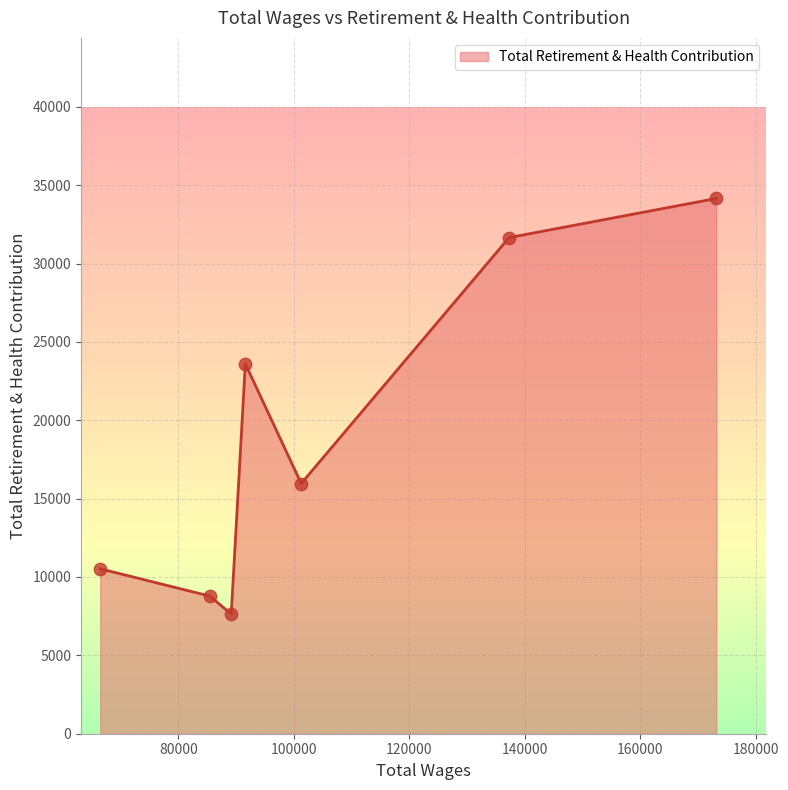

True or false: the data has more than 1 interior local peaks.

False